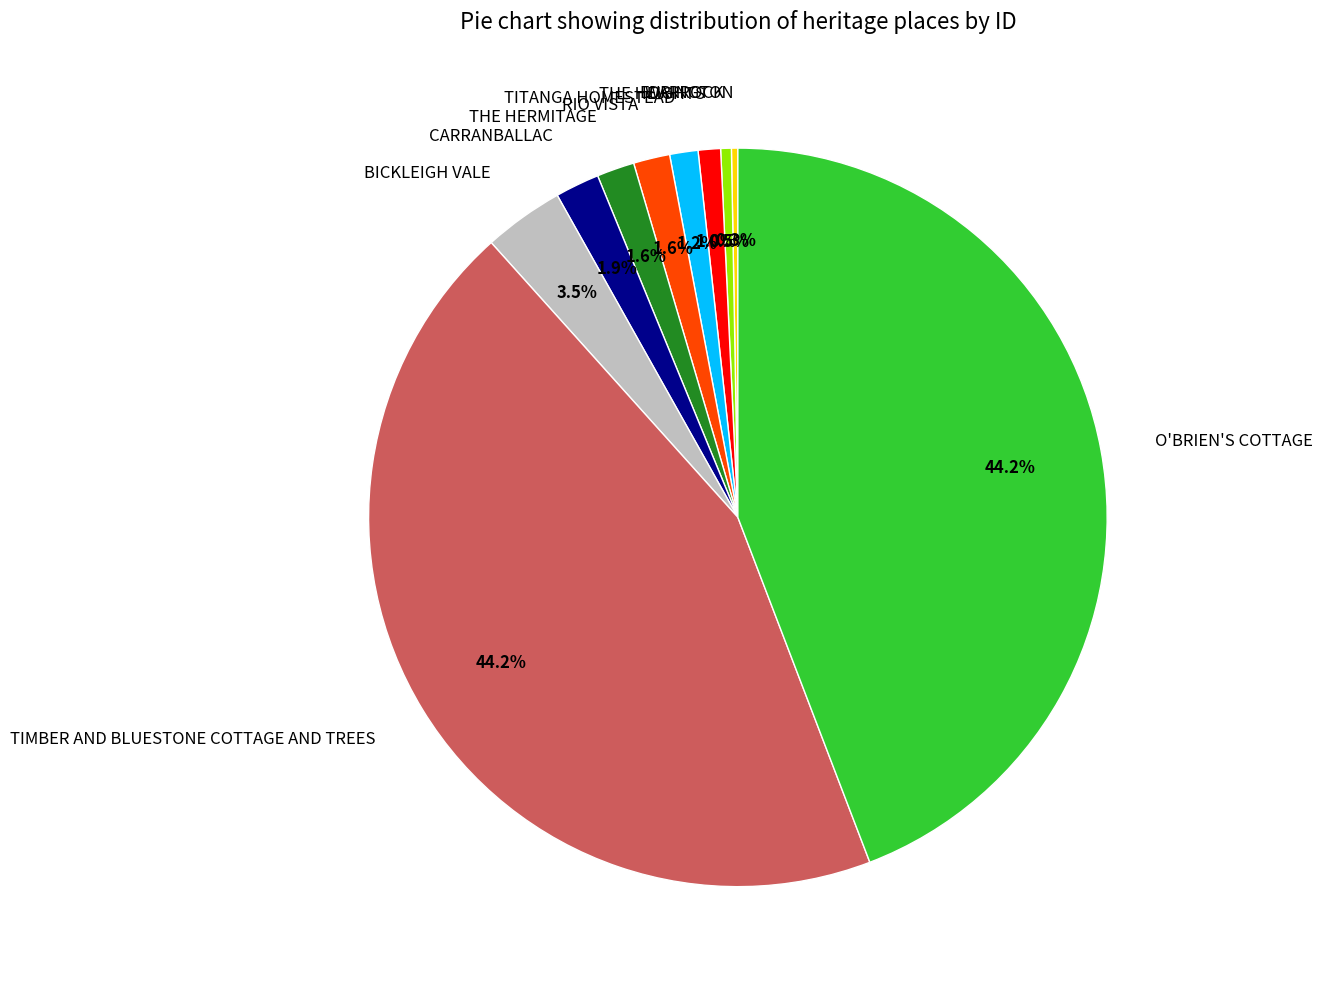

What is the ratio of the value at THE HERMITAGE to the value at BICKLEIGH VALE?

0.5